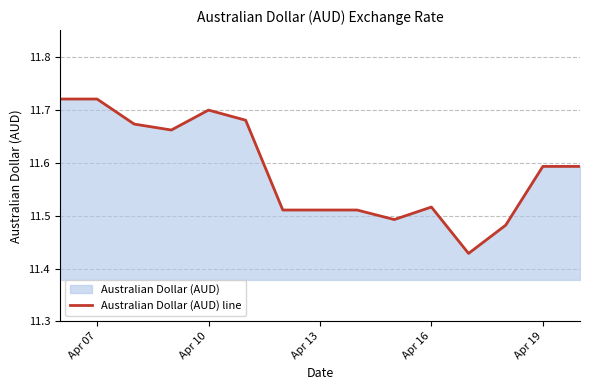

How many lines are shown in the chart?

1